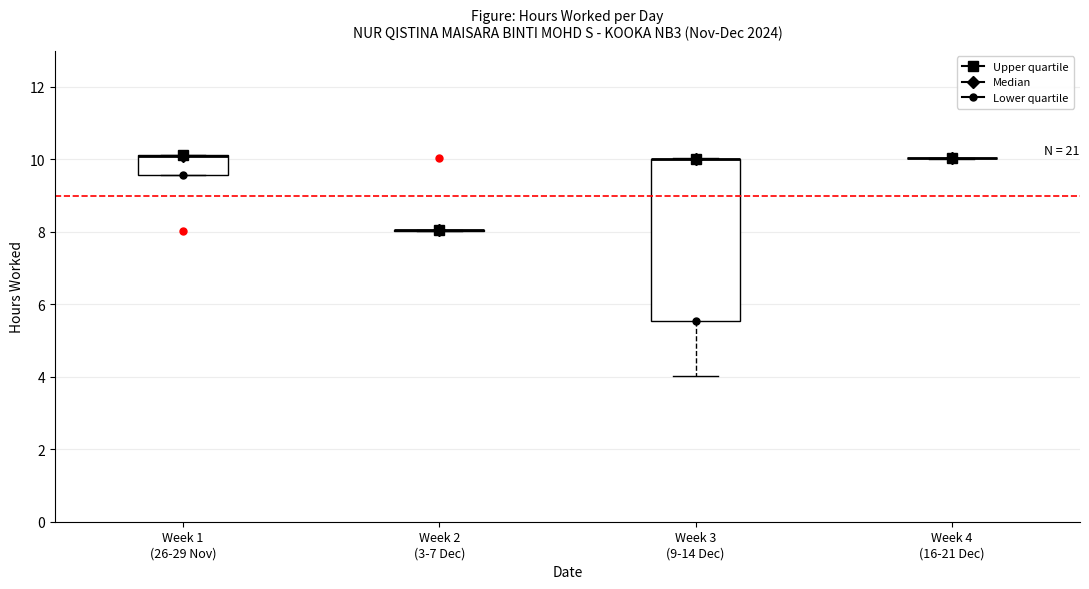

Reading left to right, transcribe this box plot: for each box, give where its median line is, the range the box spans, and where its two whiskers end, as read against the y-axis. The values are not printed on the chart, so give them approximately, as read against the axis.

Week 1 (26-29 Nov): median 10.0 (drawn on the box's upper edge), box 9.6 to 10.2, whiskers 9.6 to 10.2
Week 2 (3-7 Dec): box collapsed to a line at 8.0, whiskers 8.0 to 8.0
Week 3 (9-14 Dec): median 10.0 (drawn on the box's upper edge), box 5.6 to 10.0, whiskers 4.0 to 10.0
Week 4 (16-21 Dec): box collapsed to a line at 10.0, whiskers 10.0 to 10.0